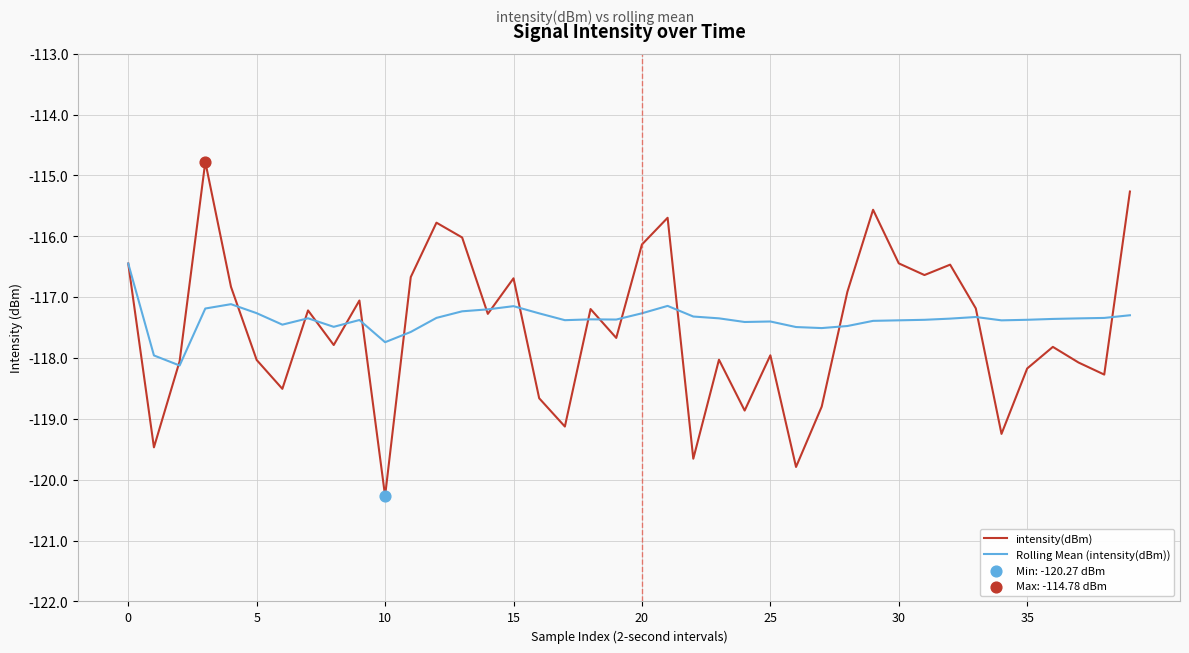

Which series has the widest spread of values?

intensity(dBm)